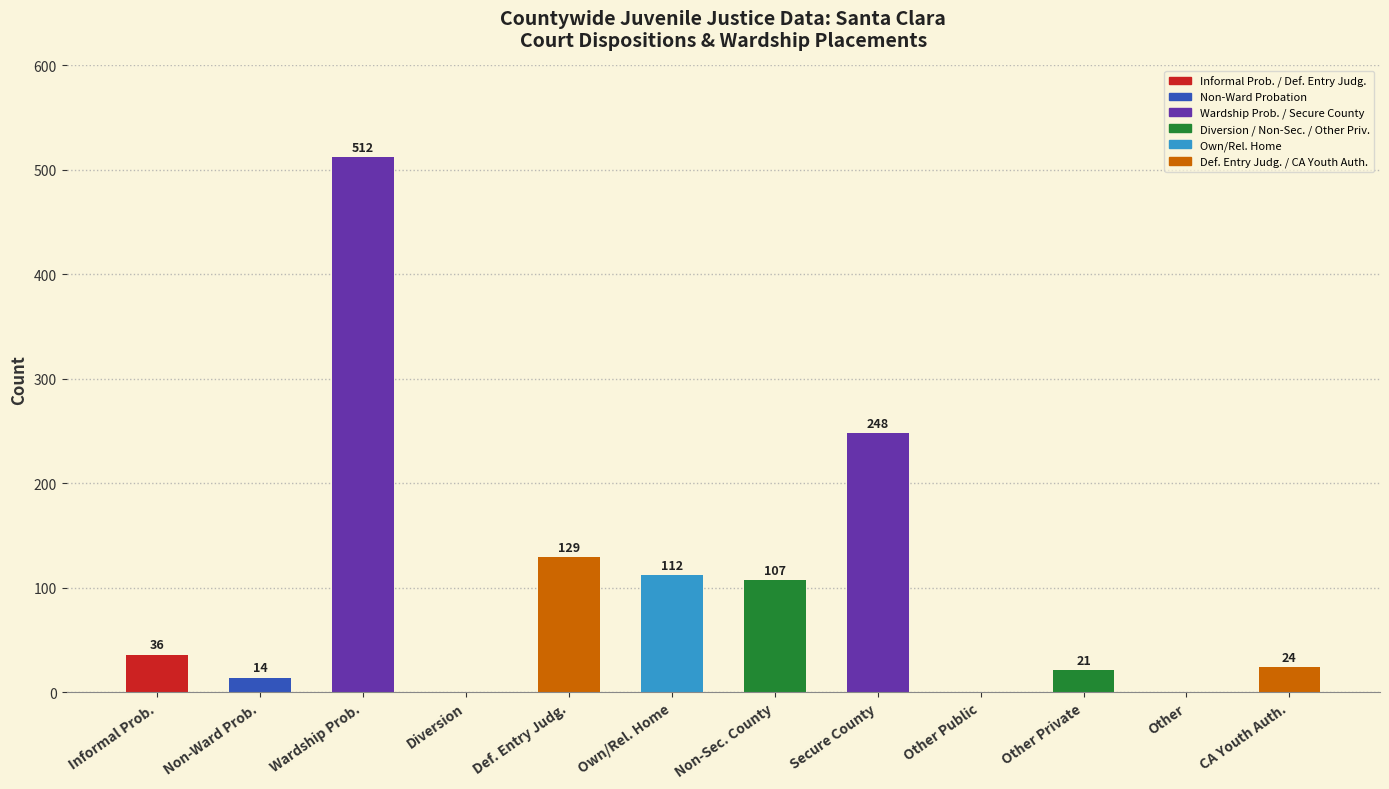

Reading left to right, list all the values displayed in this chart.

Informal Prob.=36	Non-Ward Prob.=14	Wardship Prob.=512	Diversion=0	Def. Entry Judg.=129	Own/Rel. Home=112	Non-Sec. County=107	Secure County=248	Other Public=0	Other Private=21	Other=0	CA Youth Auth.=24